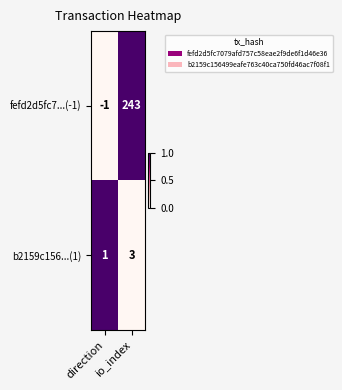

What is the total value across all series at io_index?

246